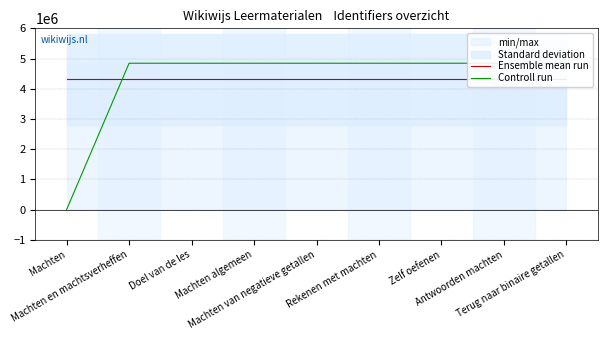

The Controll run series shows 4844405.0 at Machten en machtsverheffen. True or false?

True